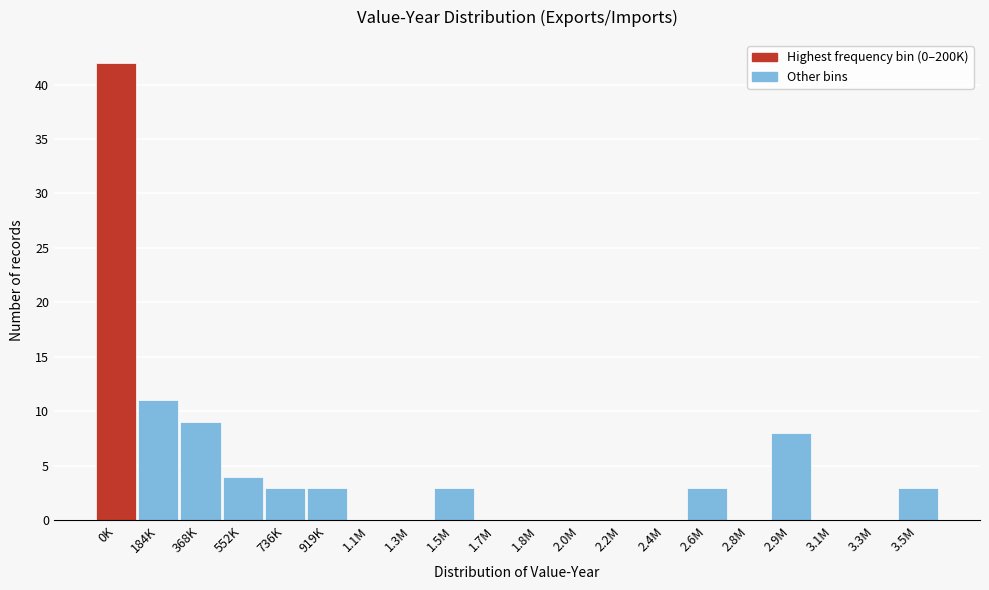

Reading left to right, transcribe all the data shown in this chart.

0K=42	184K=11	368K=9	552K=4	736K=3	919K=3	1.1M=0	1.3M=0	1.5M=3	1.7M=0	1.8M=0	2.0M=0	2.2M=0	2.4M=0	2.6M=3	2.8M=0	2.9M=8	3.1M=0	3.3M=0	3.5M=3